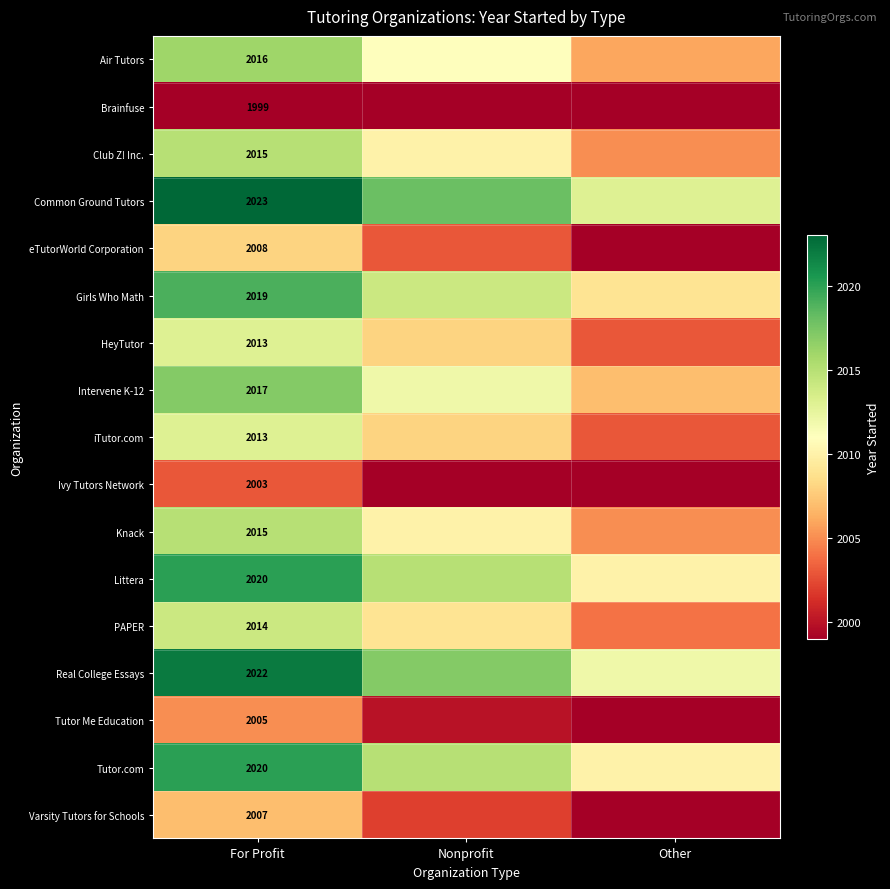

What is the spread (max minus min) of values at For Profit?

24